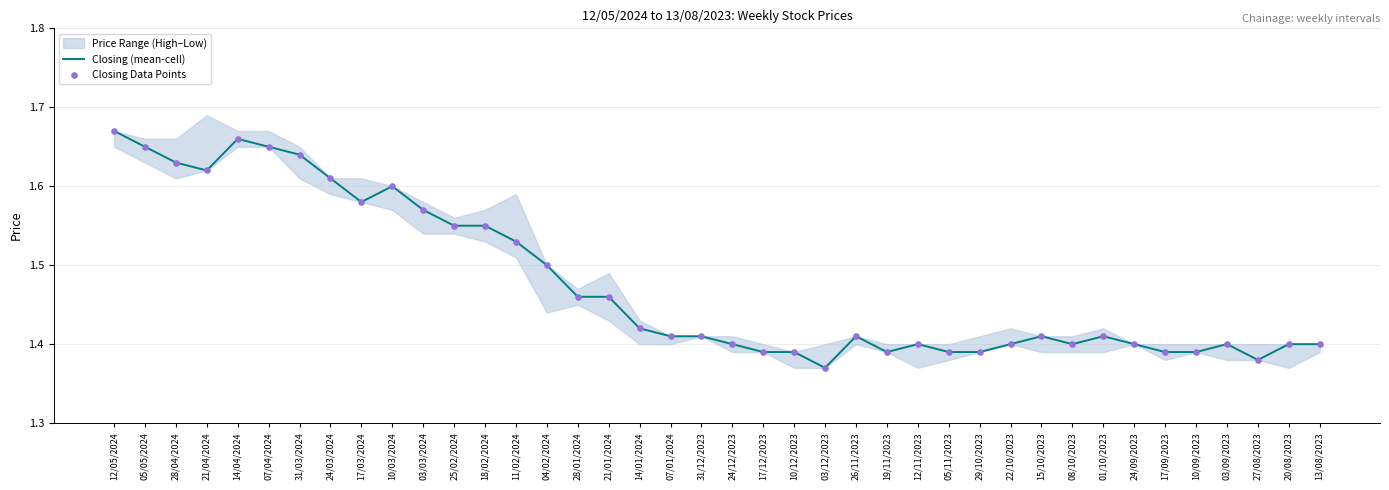

Which series reaches the minimum Y coordinate?

Closing (mean-cell)